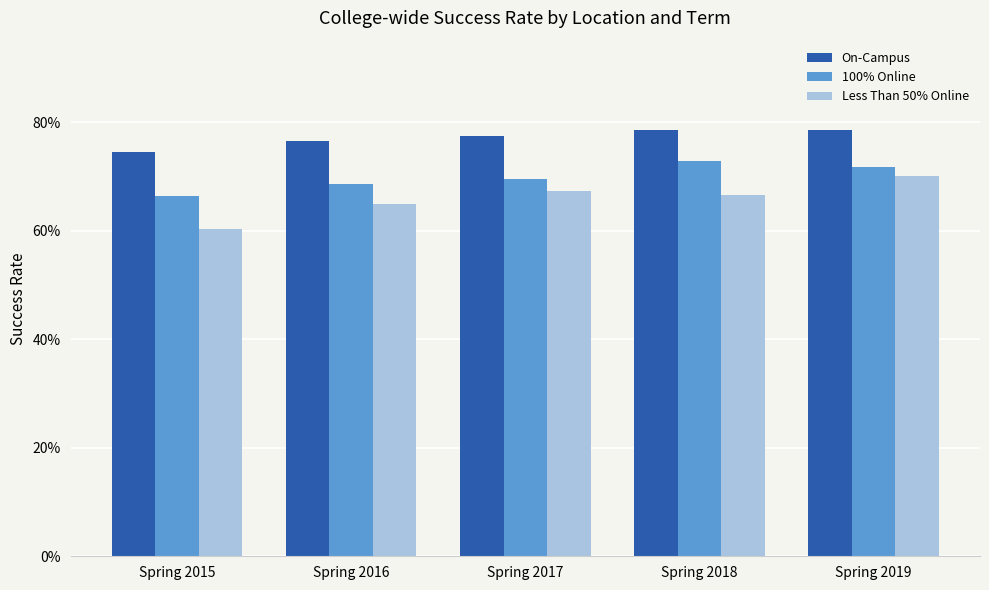

What is the highest value of the On-Campus series?

0.8